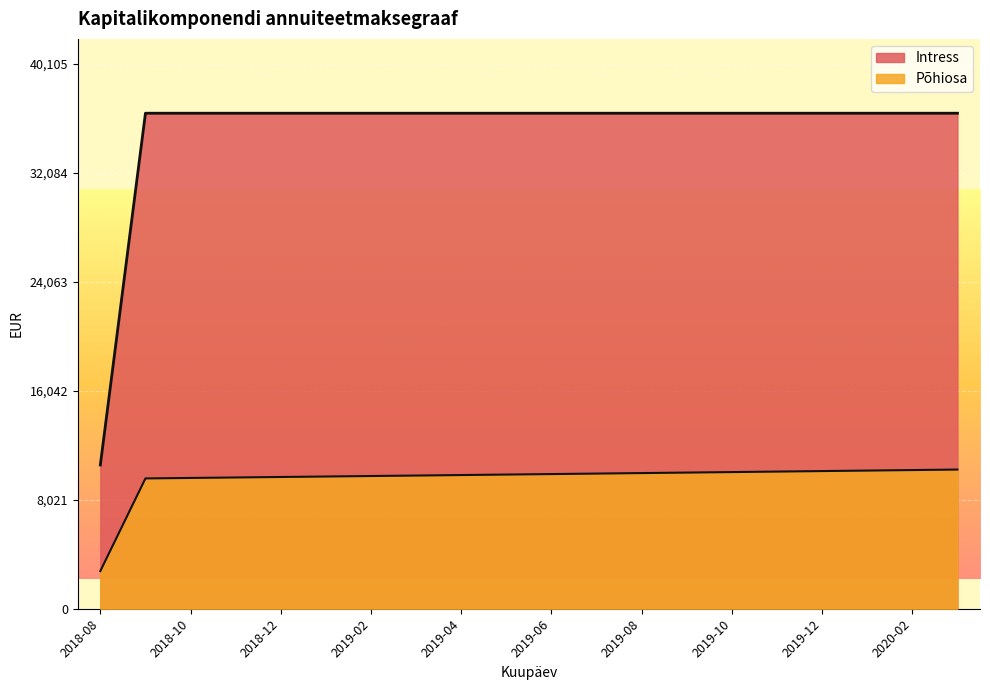

What is the total value across all series at 2019-06?

46368.2